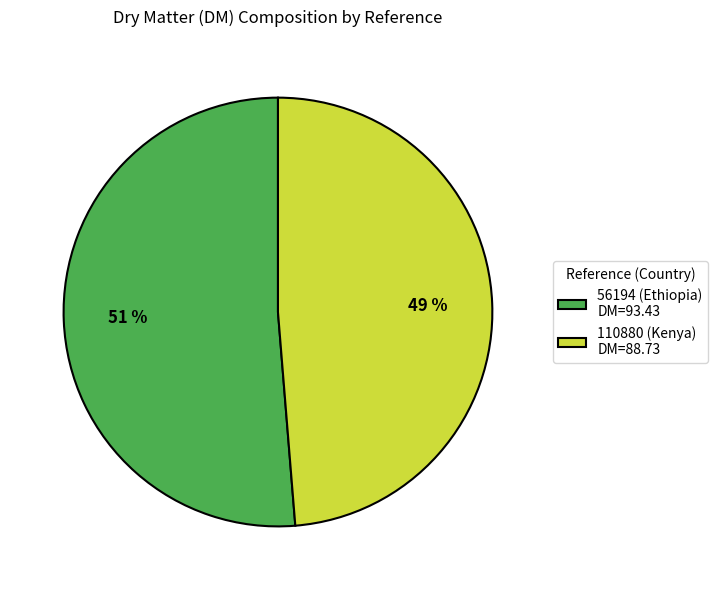

Which has a higher value, 110880 (Kenya) DM=88.73 or 56194 (Ethiopia) DM=93.43?

56194 (Ethiopia) DM=93.43